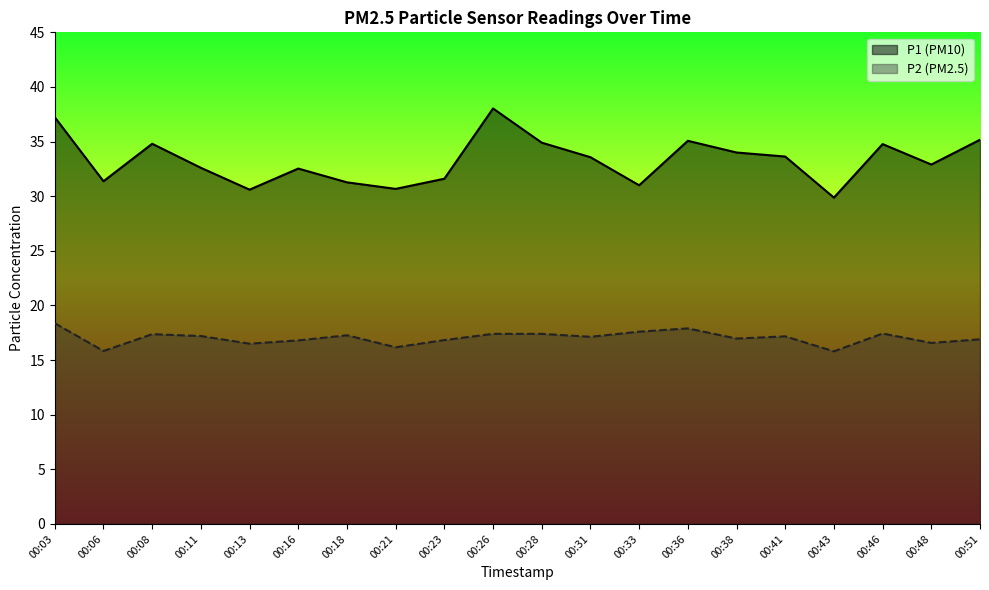

What is the value of the P2 point at the 6th from the left?

16.8